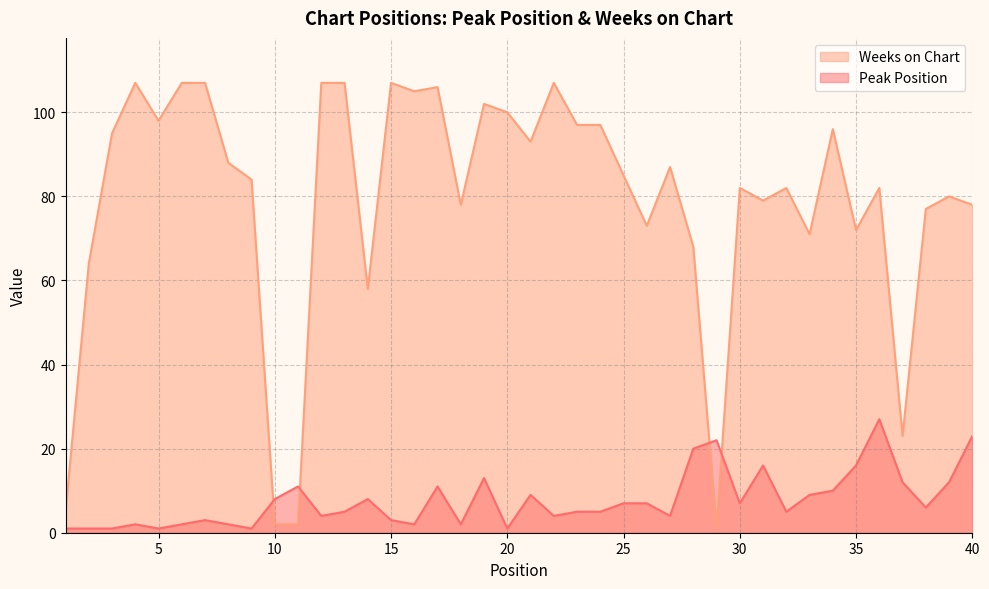

The value of Weeks on Chart at 35 is 31. True or false?

False